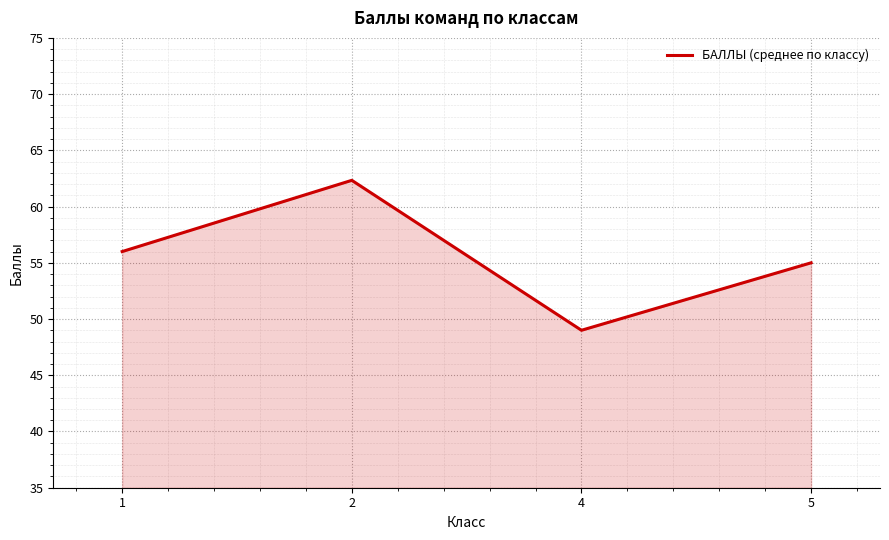

List the labels in order of value, smallest first.

4, 5, 1, 2